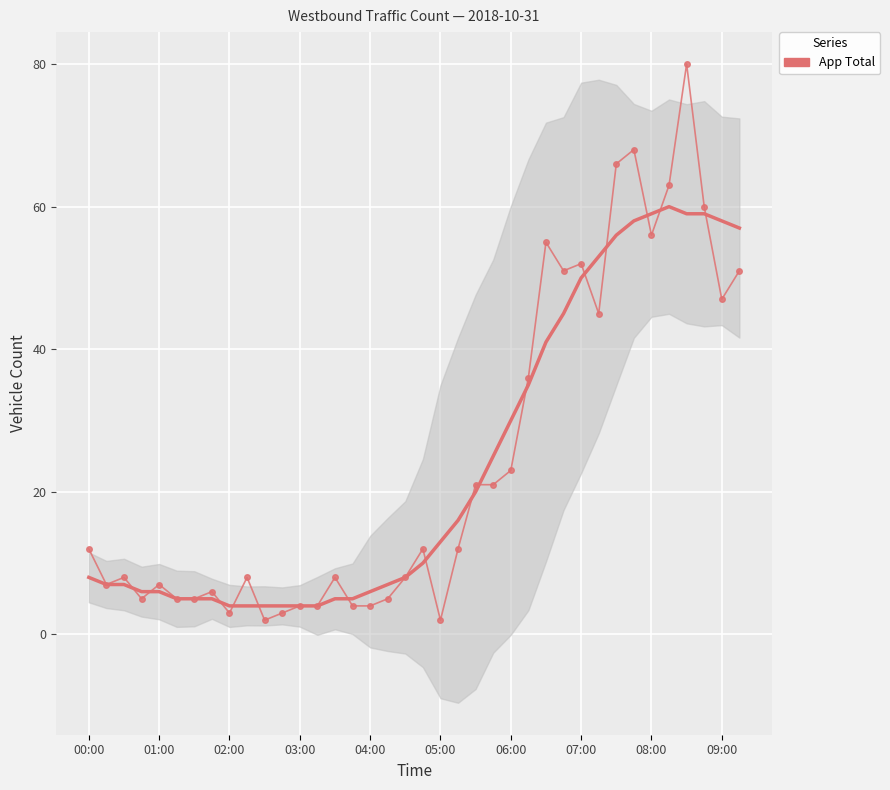

What is the sum of the values at 27 and 11?

54